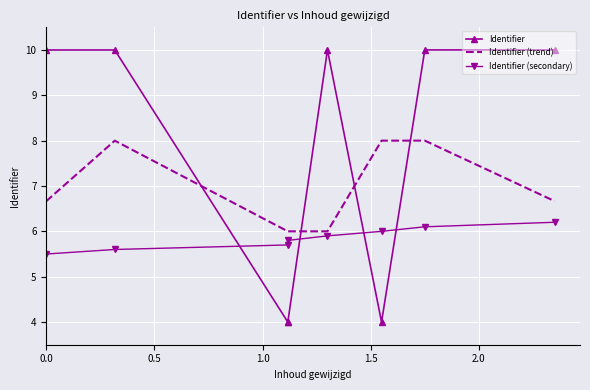

Rank the series by their maximum value, from highest to lowest.

Identifier, Identifier (trend), Identifier (secondary)